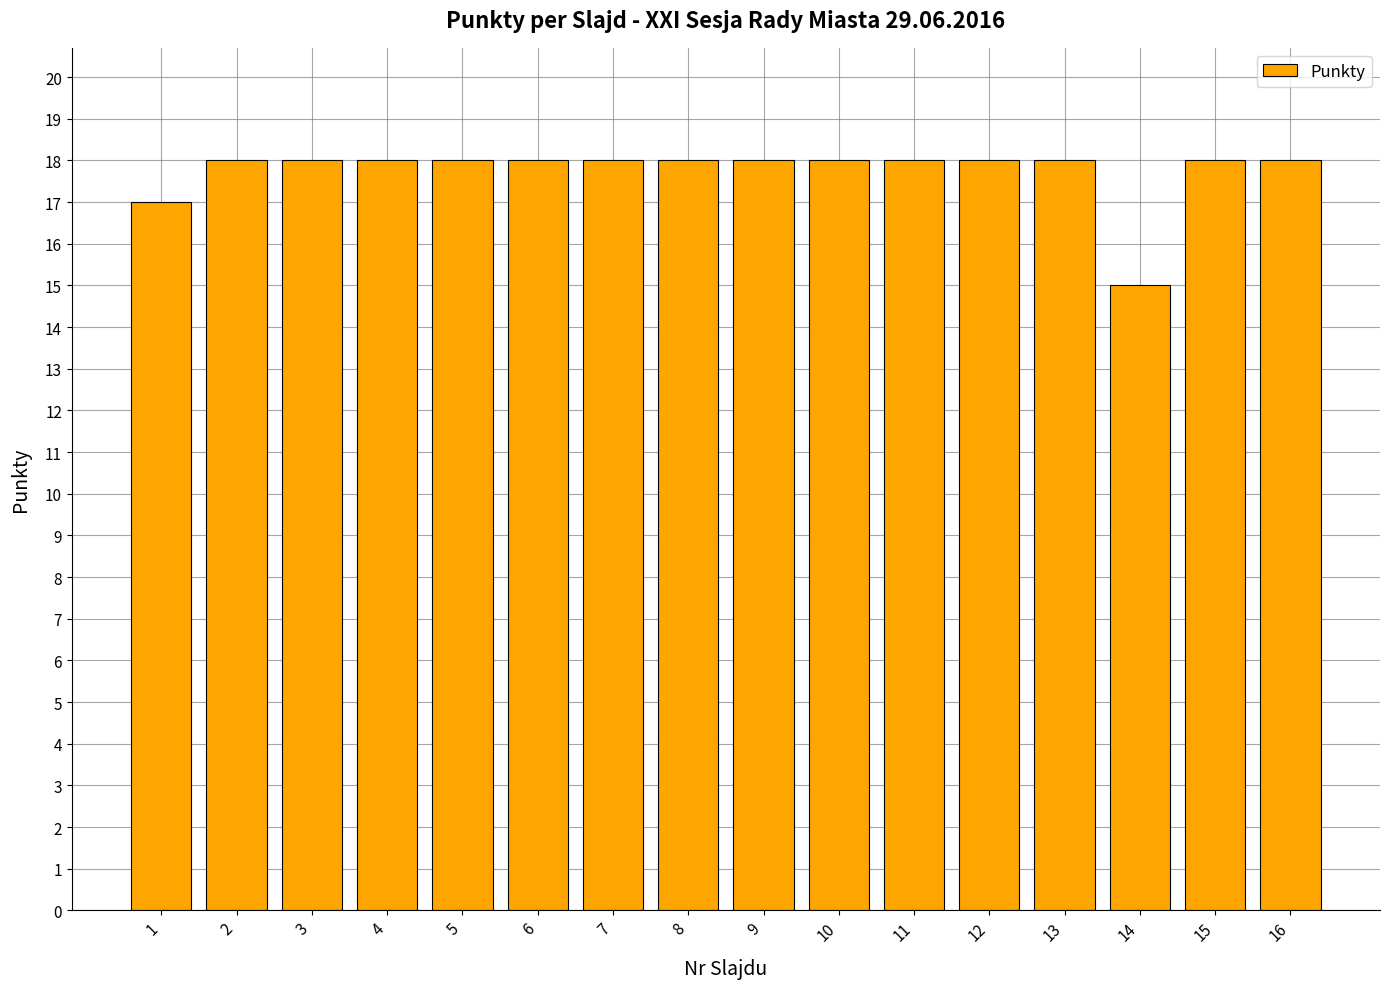

Reading left to right, extract all data points from this chart.

1=17	2=18	3=18	4=18	5=18	6=18	7=18	8=18	9=18	10=18	11=18	12=18	13=18	14=15	15=18	16=18